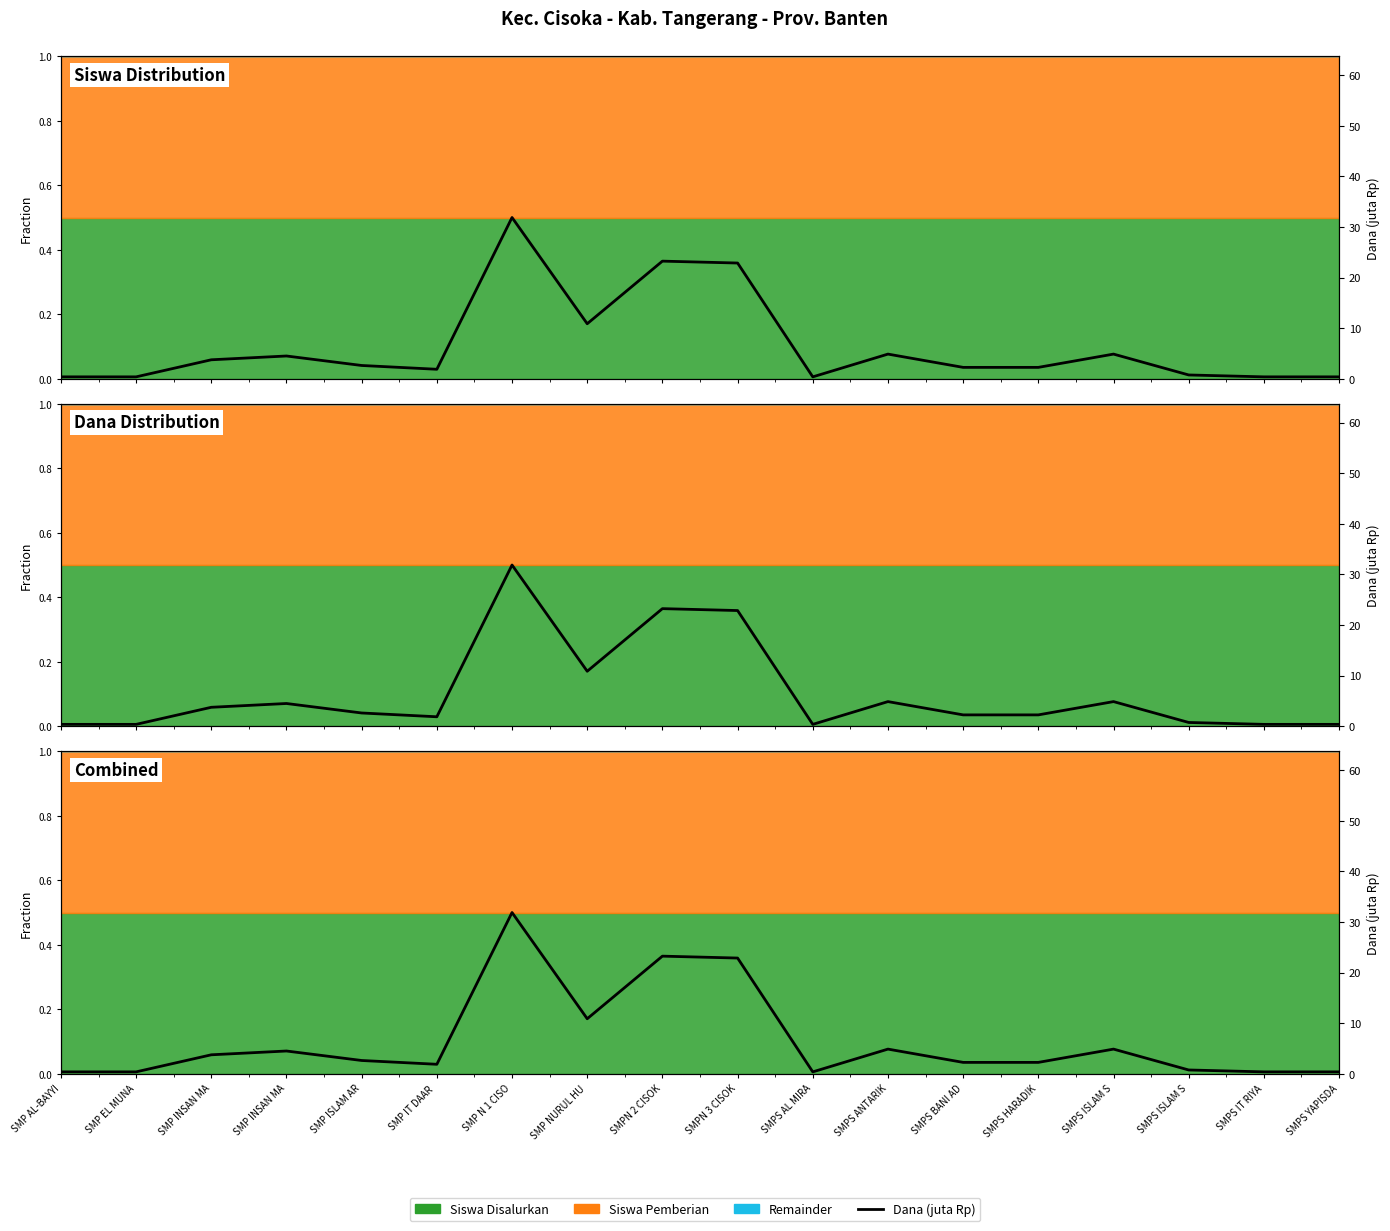

Reading right to left, list all the values displayed in this chart.

0.4	0.4	0.8	4.9	2.2	2.2	4.9	0.4	22.9	23.2	10.9	31.9	1.9	2.6	4.5	3.8	0.4	0.4